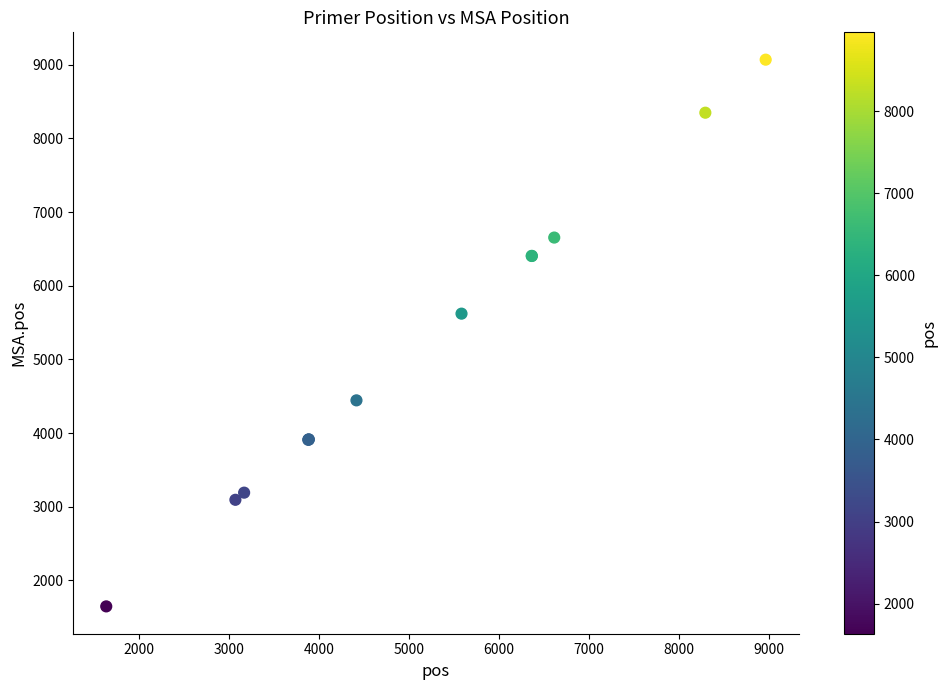

What Y value in the scatter plot is closest to 5359?

5622